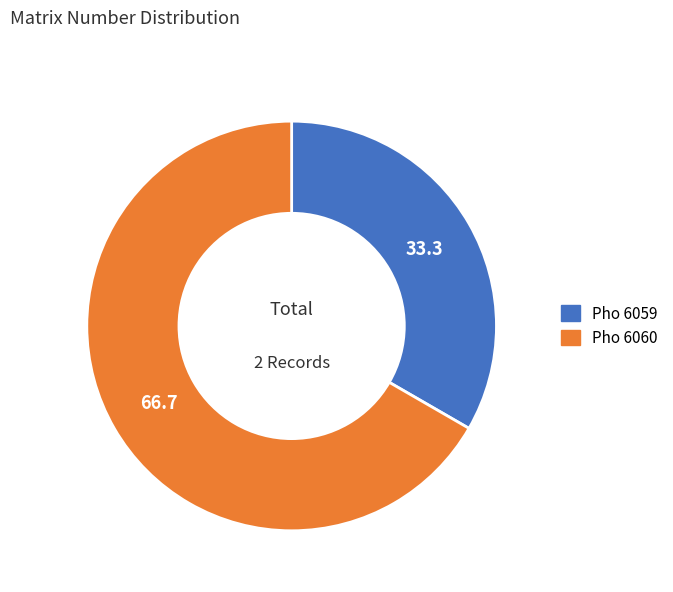

How many slices are in this pie chart?

2